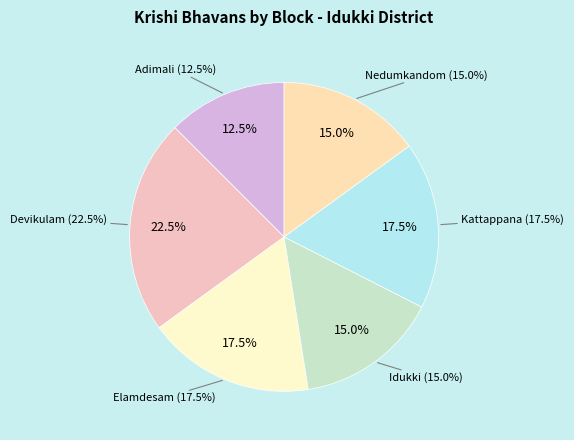

What is the ratio of the value at Kattappana to the value at Elamdesam?

1.0